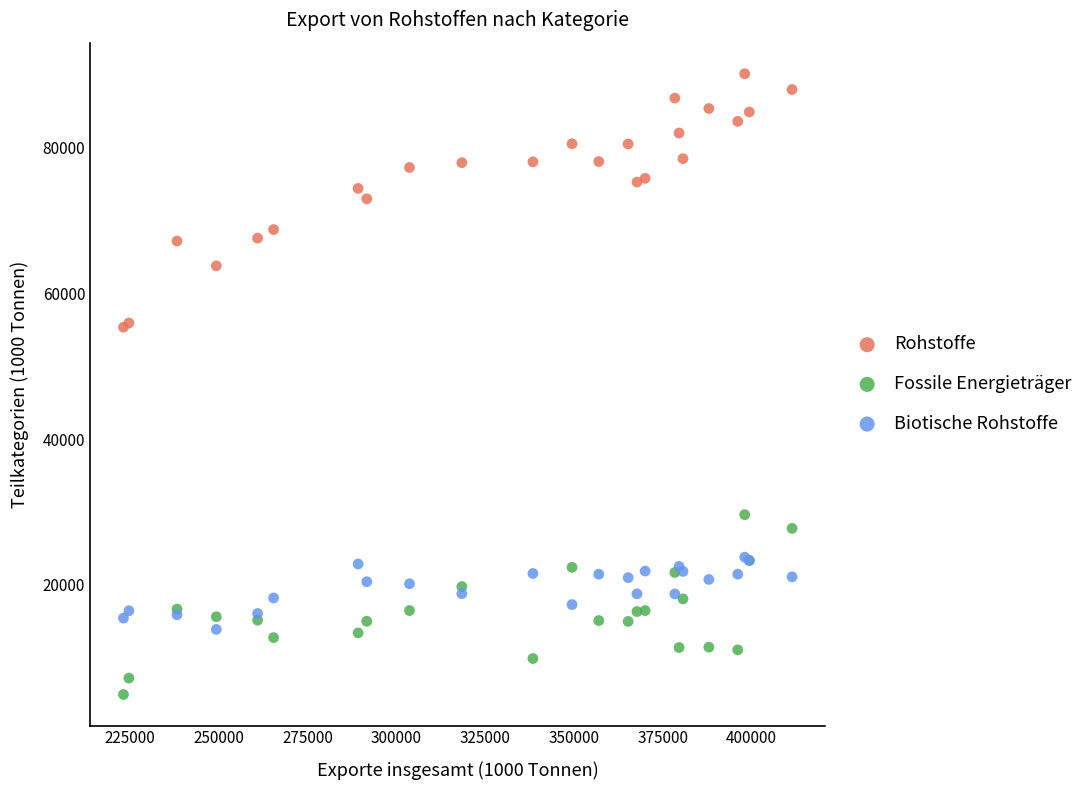

What are all the series names shown in the legend?

Rohstoffe, Fossile Energieträger, Biotische Rohstoffe